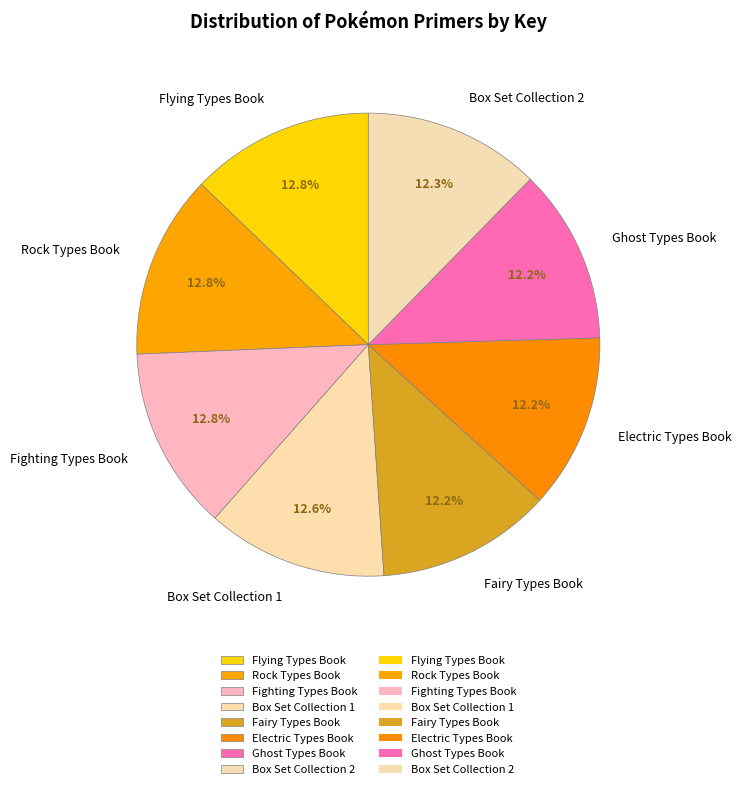

How many slices are in this pie chart?

8